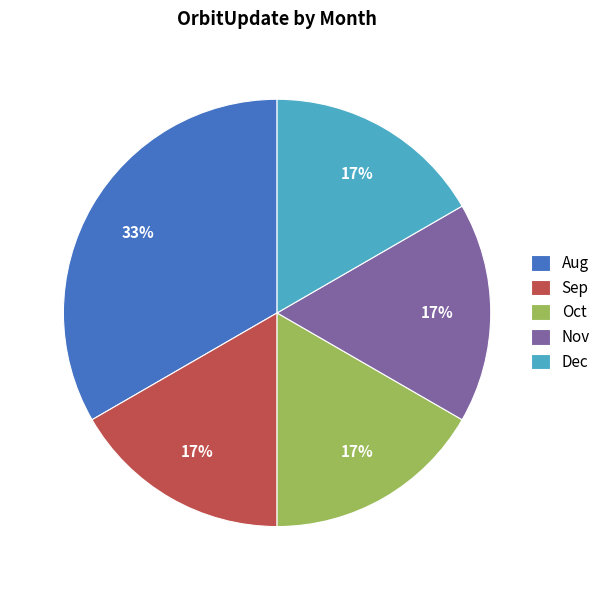

To the nearest percent, what is the average slice percentage?

20%